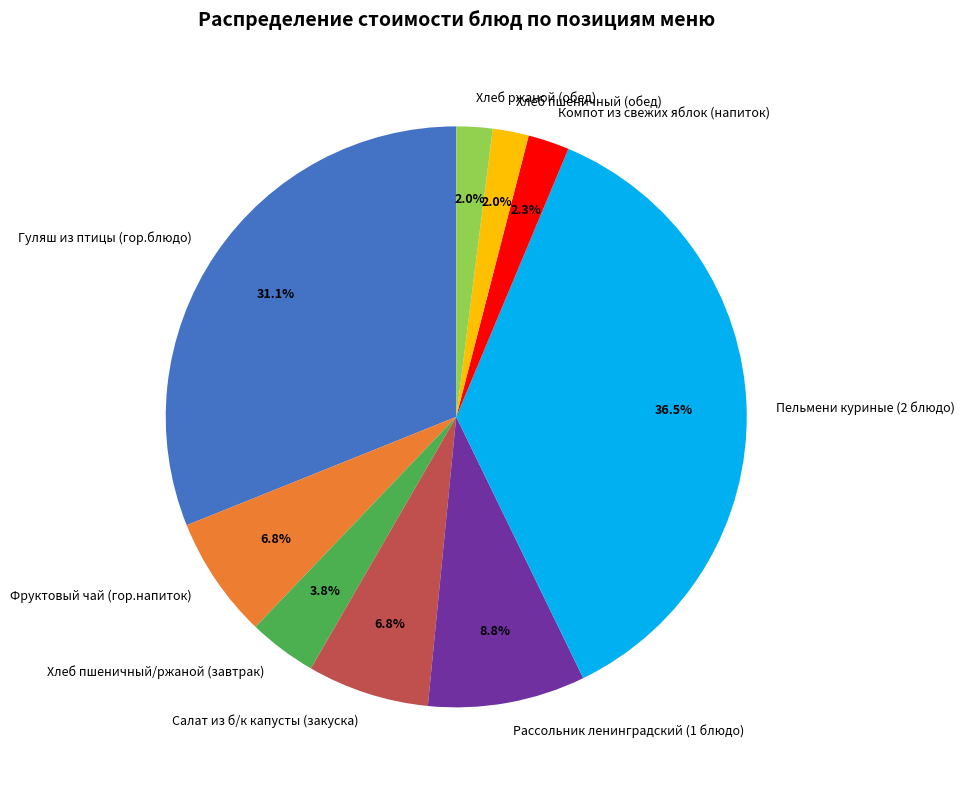

What is the largest slice in the pie chart?

Пельмени куриные (2 блюдо)